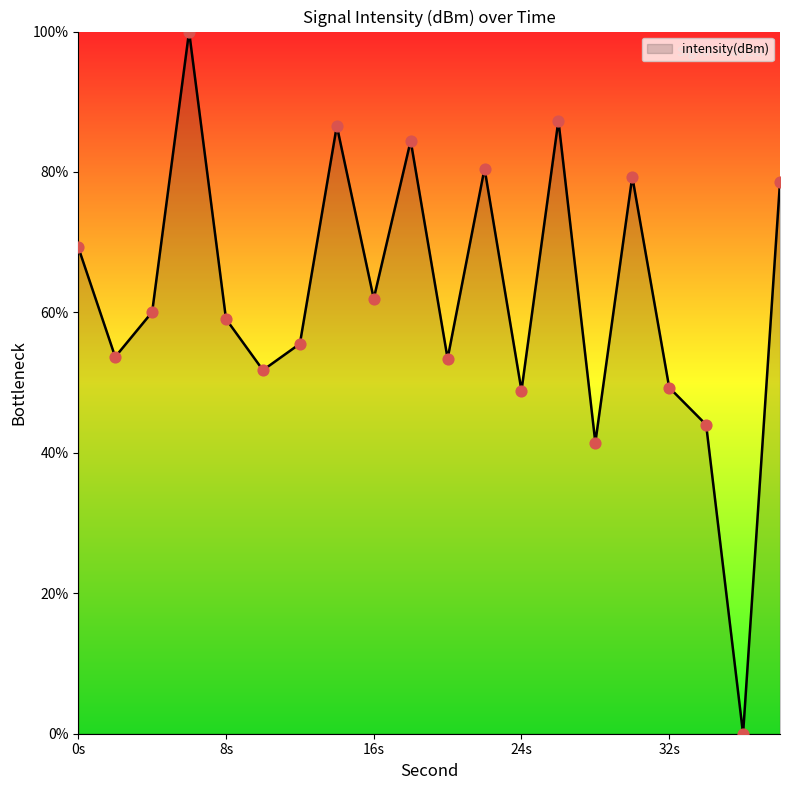

What is the difference between the maximum and minimum values?

100.0